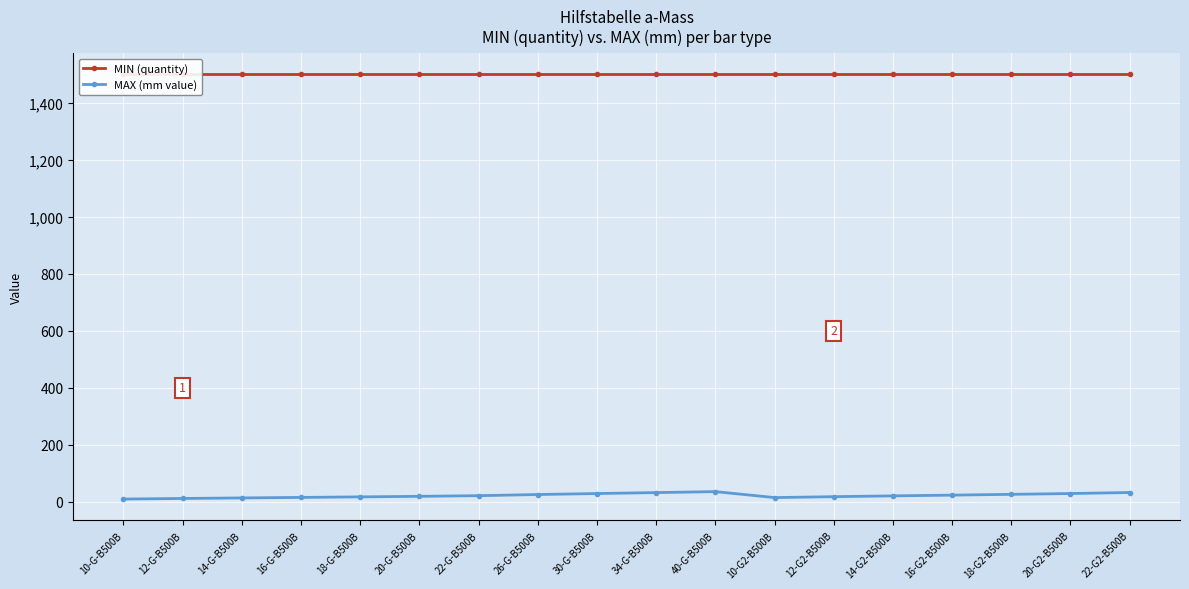

What is the value of the MIN (quantity) point at the 3rd from the left?

1500.0